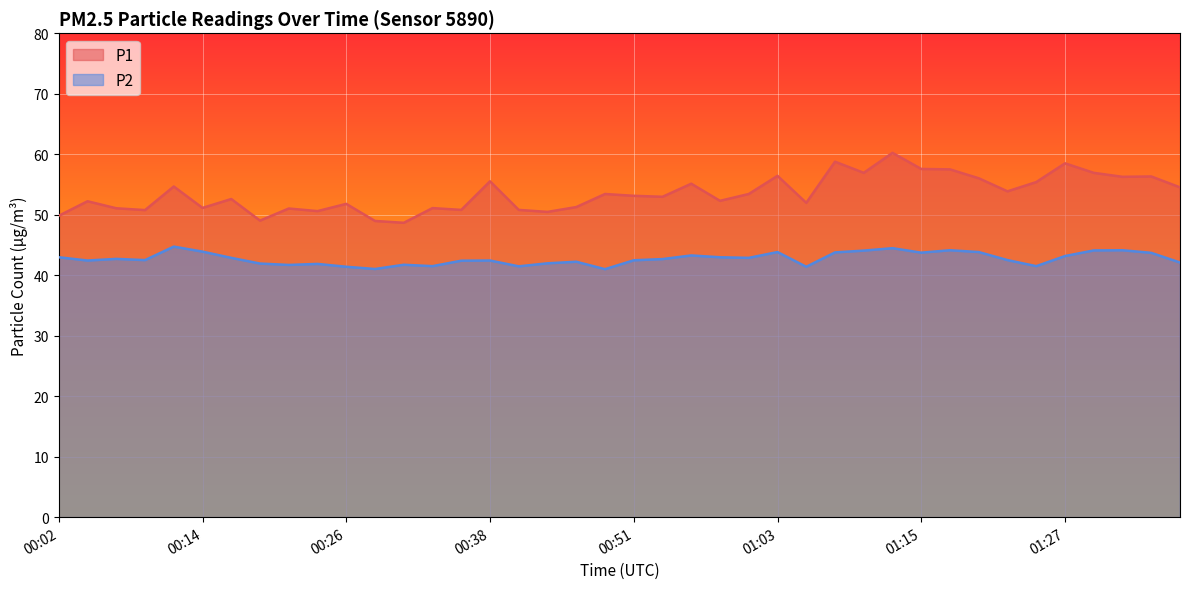

The value of P1 at 00:53 is 91.0. True or false?

False